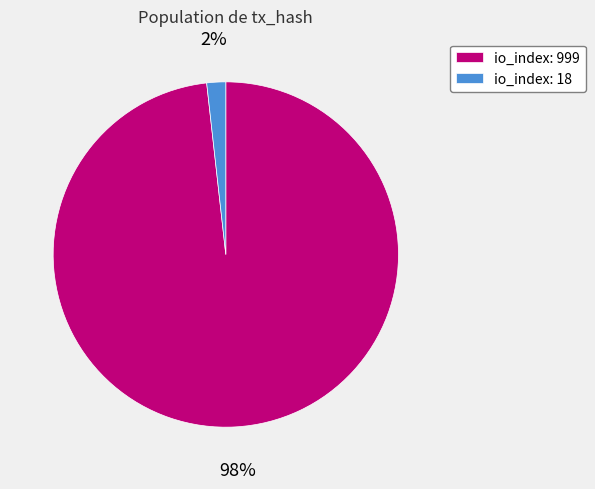

To the nearest percent, what percentage of the pie is io_index: 999?

98%